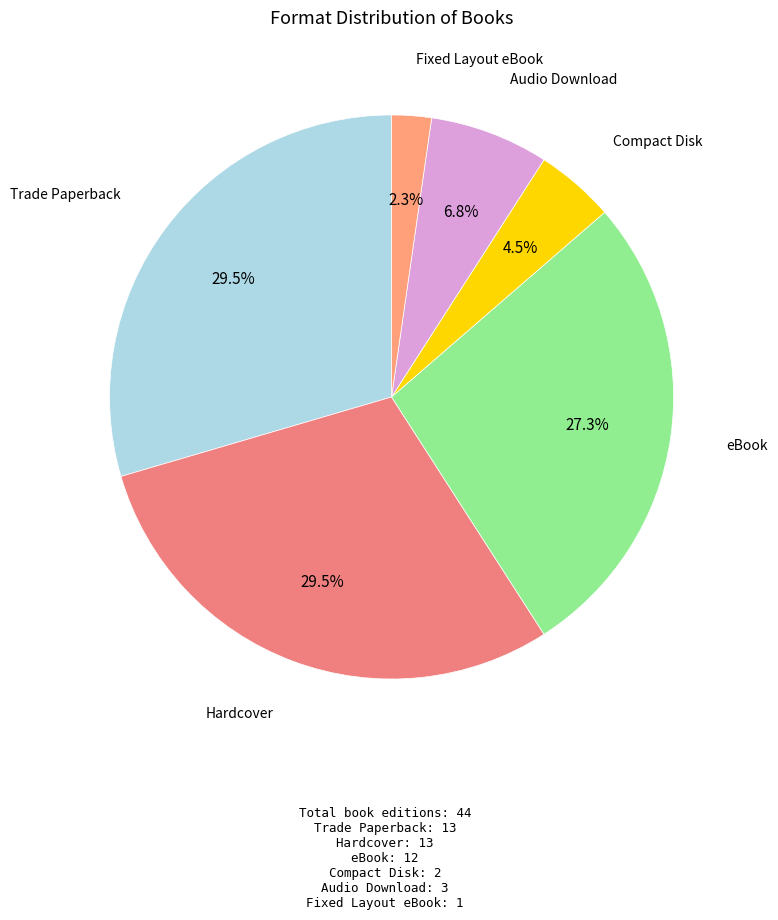

Which category has the smallest portion of the pie?

Fixed Layout eBook